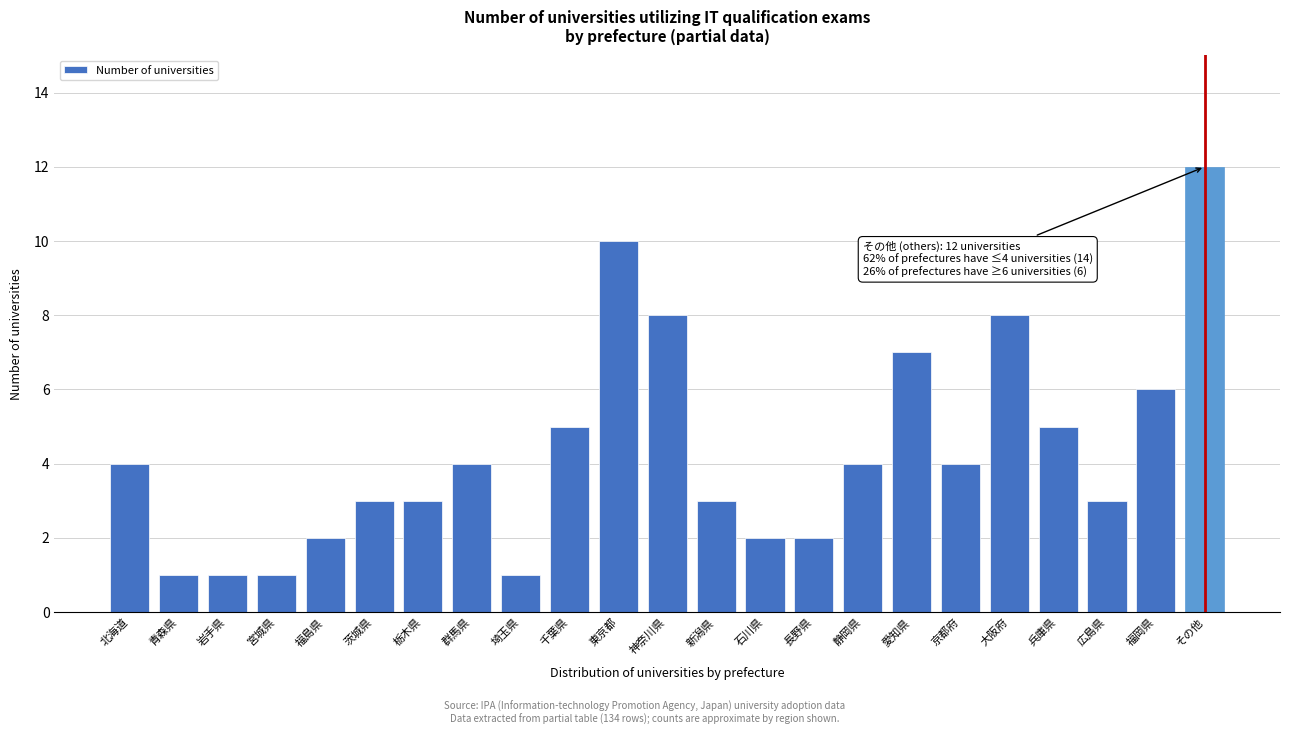

Reading left to right, transcribe all the data shown in this chart.

4	1	1	1	2	3	3	4	1	5	10	8	3	2	2	4	7	4	8	5	3	6	12